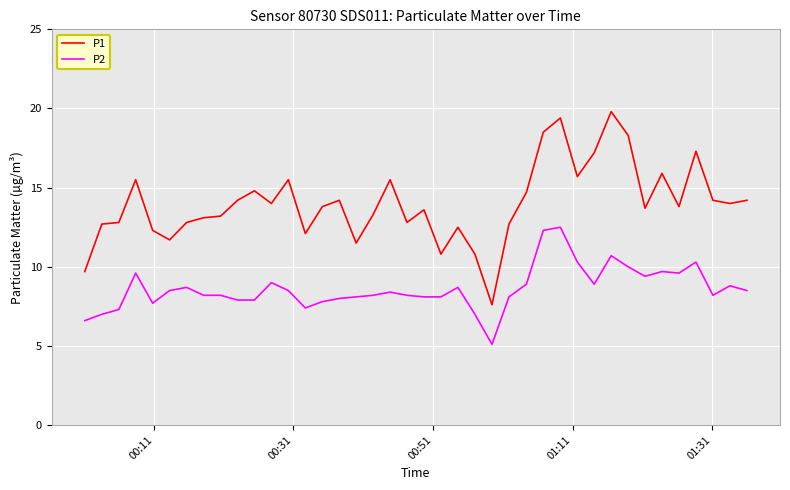

What is the smallest value displayed?

5.1